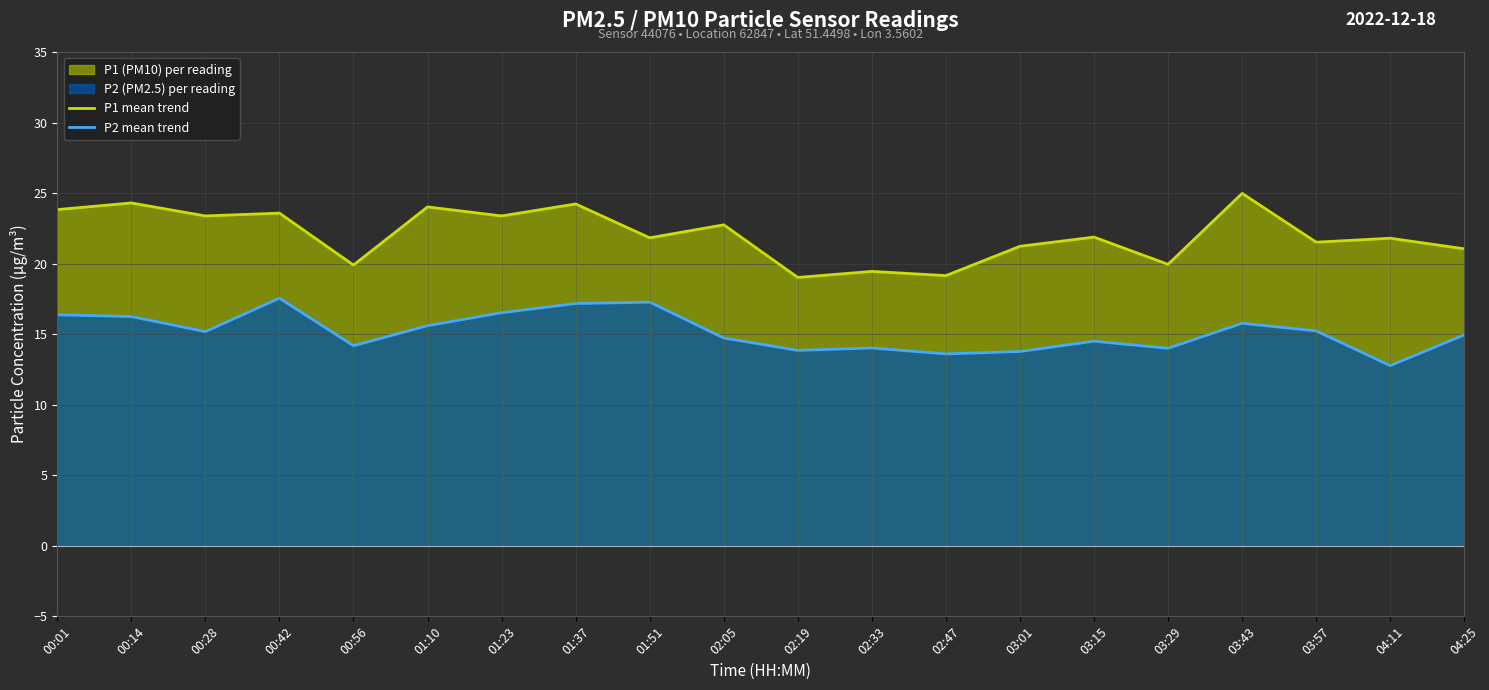

What is the spread (max minus min) of values at 00:28?

8.2